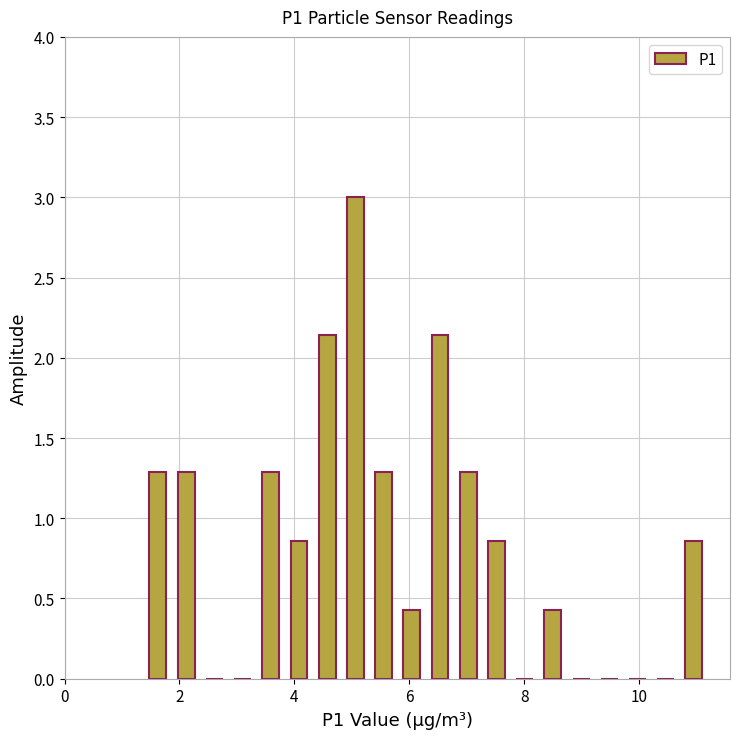

Read against the x-axis, roughly where is the centre of the tallest bar?

5.0